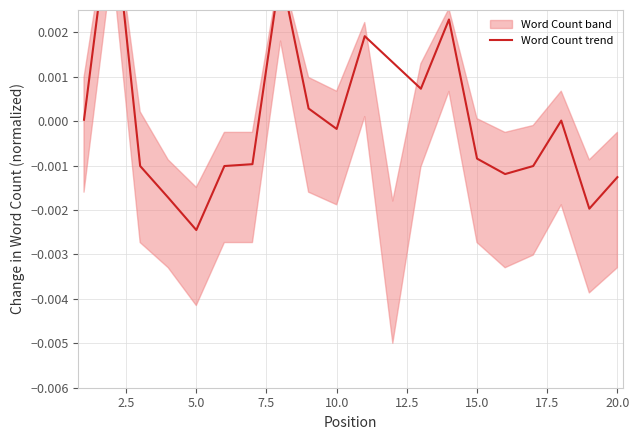

How many interior local peaks (higher than both neighbors) does the data have?

5